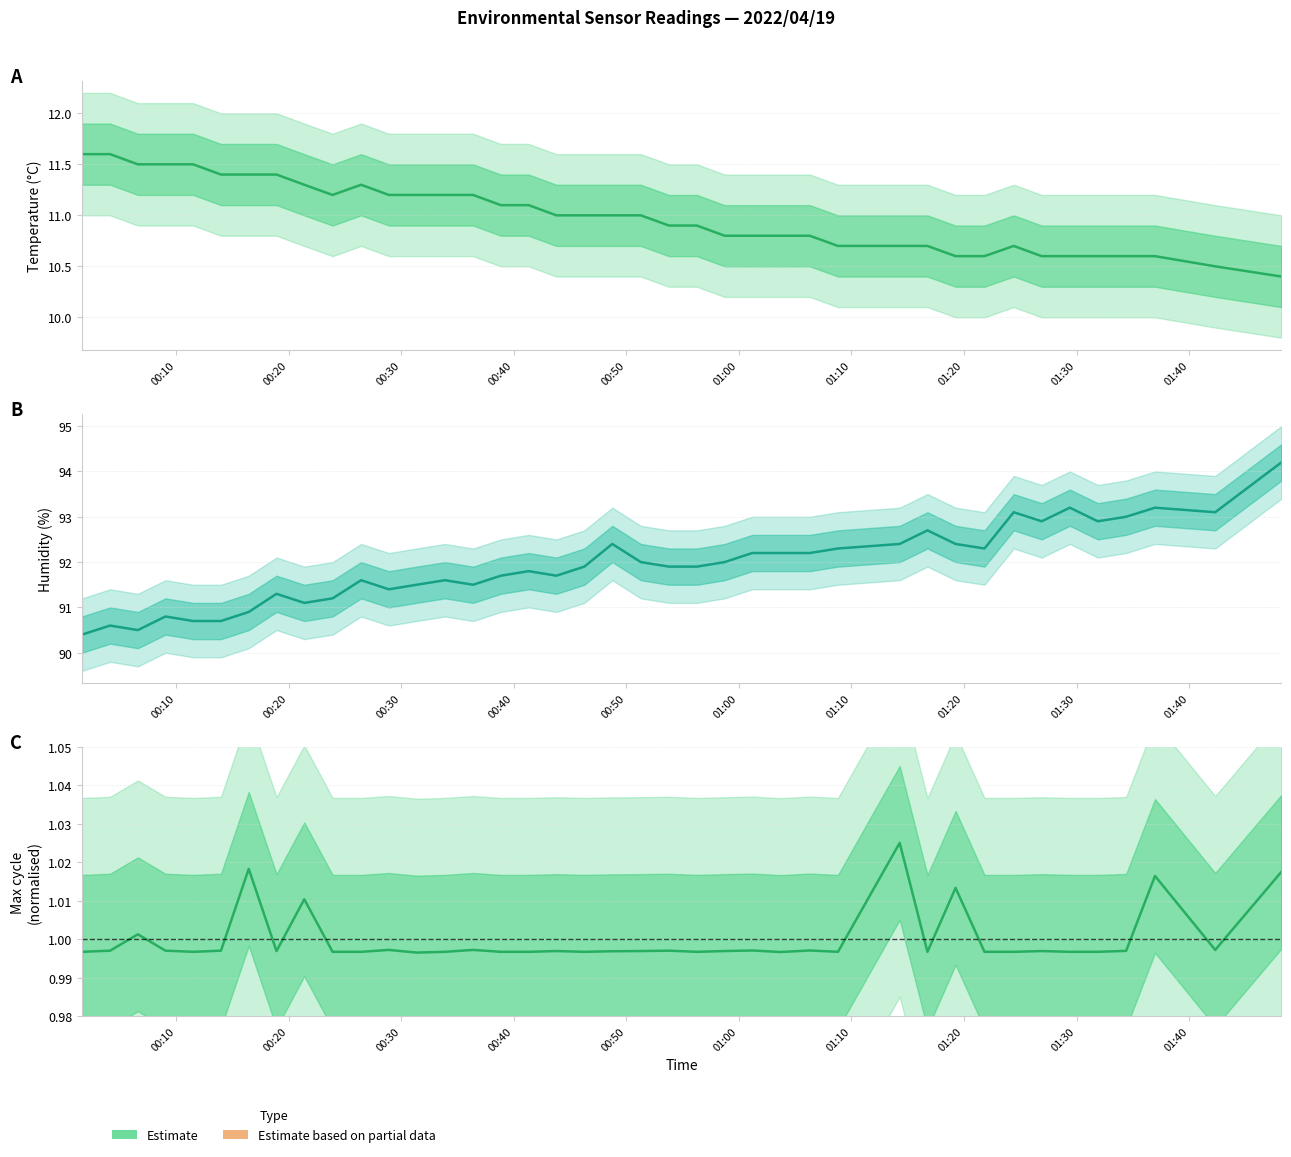

Does the chart have visible grid lines?

Yes